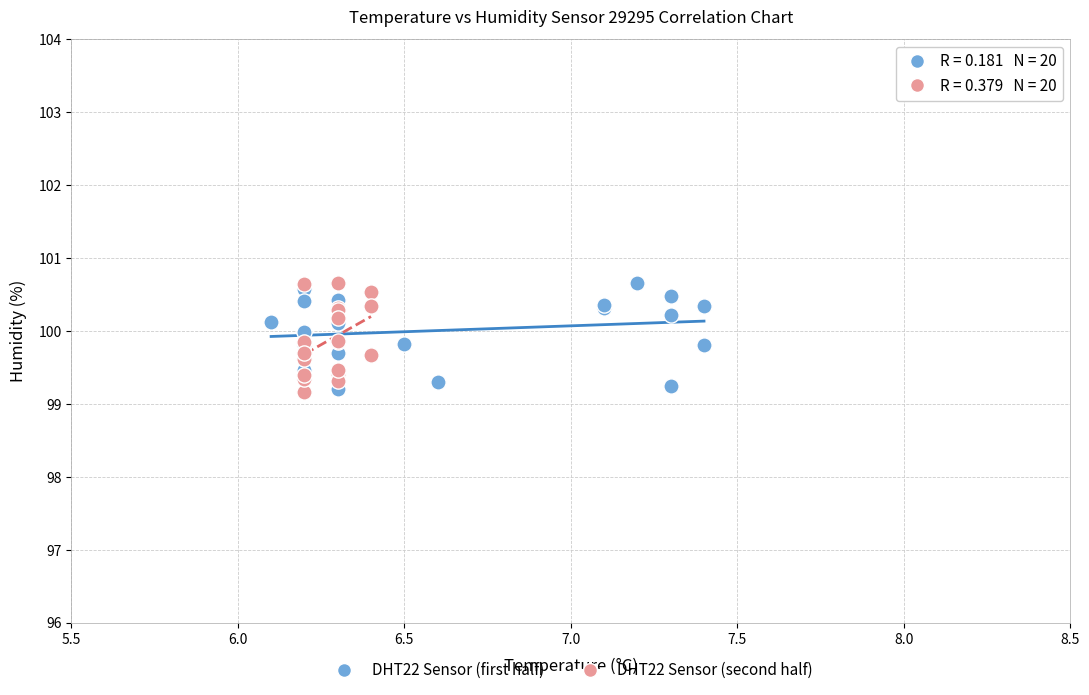

What are all the series names shown in the legend?

DHT22 Sensor (first half), DHT22 Sensor (second half)